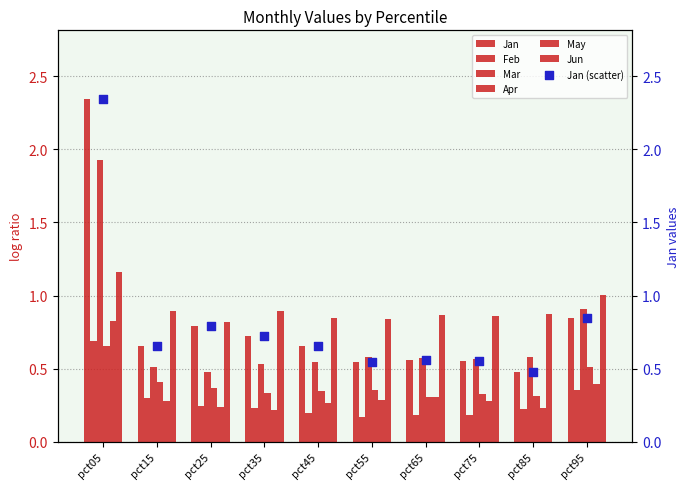

At how many categories does at least one series exceed 0?

10